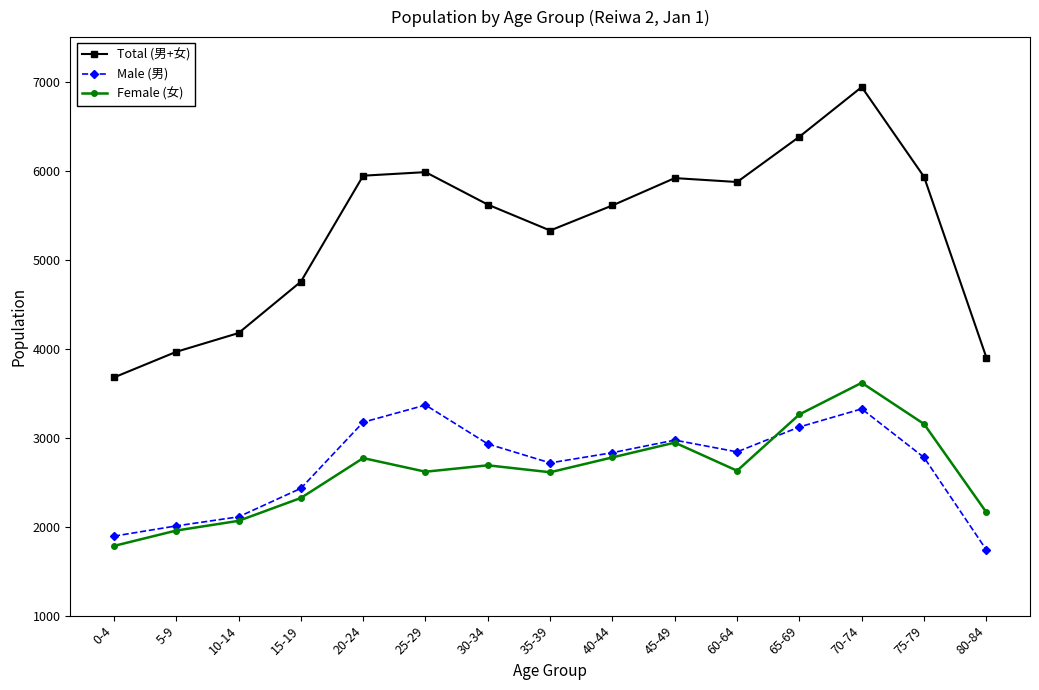

Where does the Male (男) series first go above 2831?

20-24